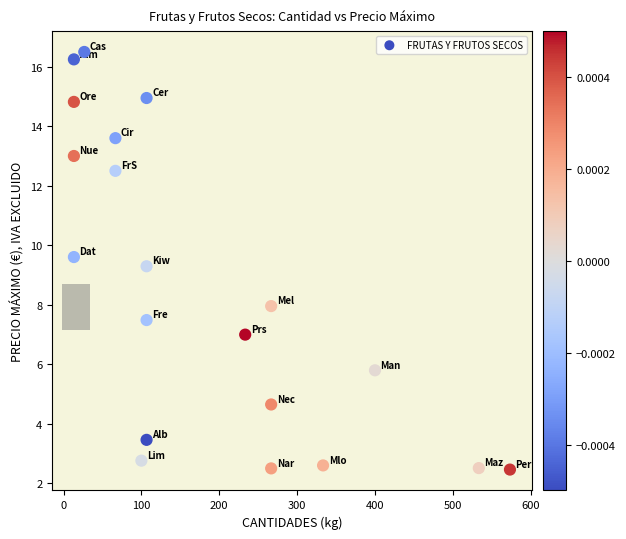

What Y value in the scatter plot is closest to 9?

9.3